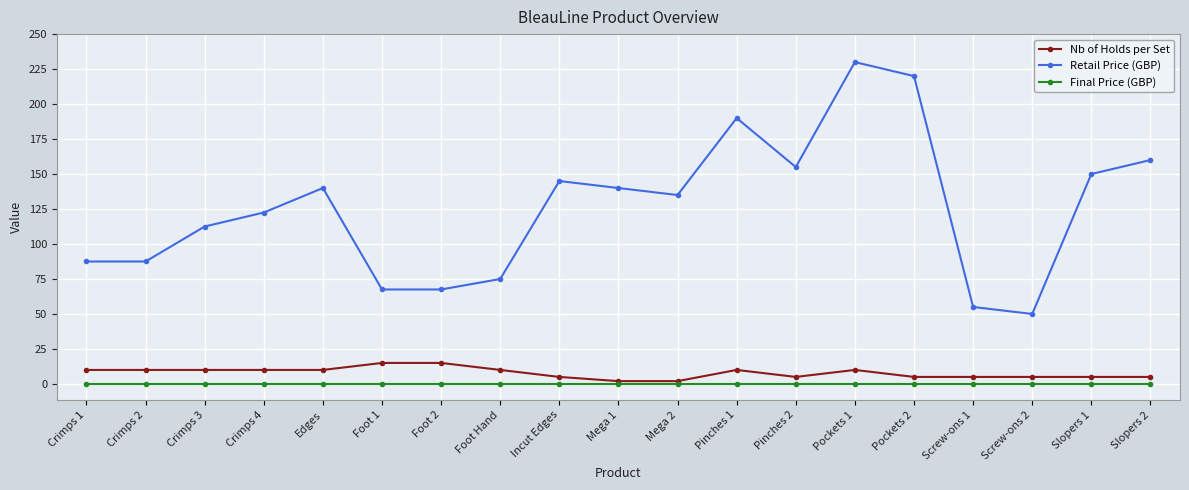

What is the difference between the highest and lowest values at Slopers 1?

150.0